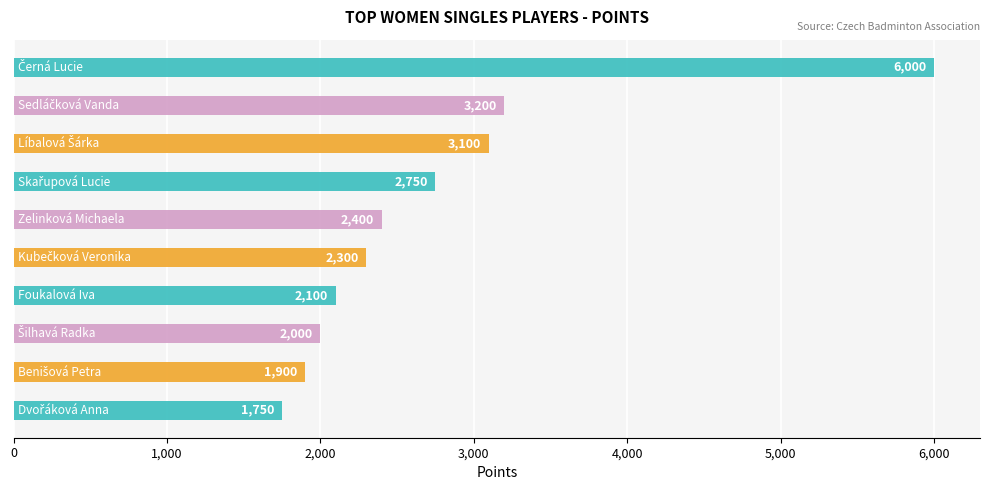

What is the difference between the maximum and second lowest values?

4100